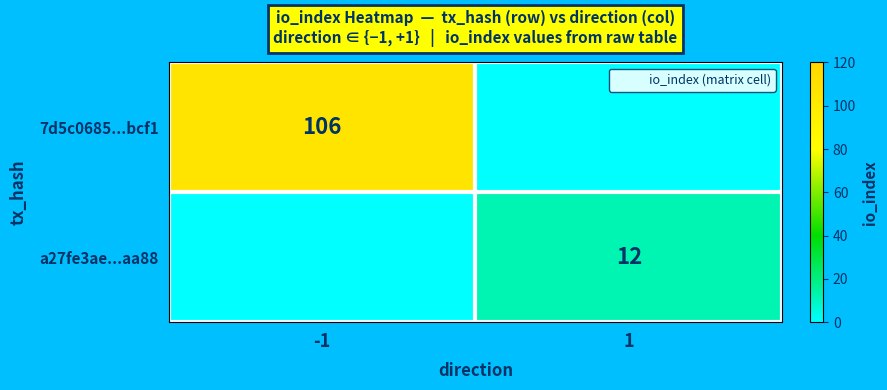

How many positive values does the 7d5c0685...bcf1 series have?

1